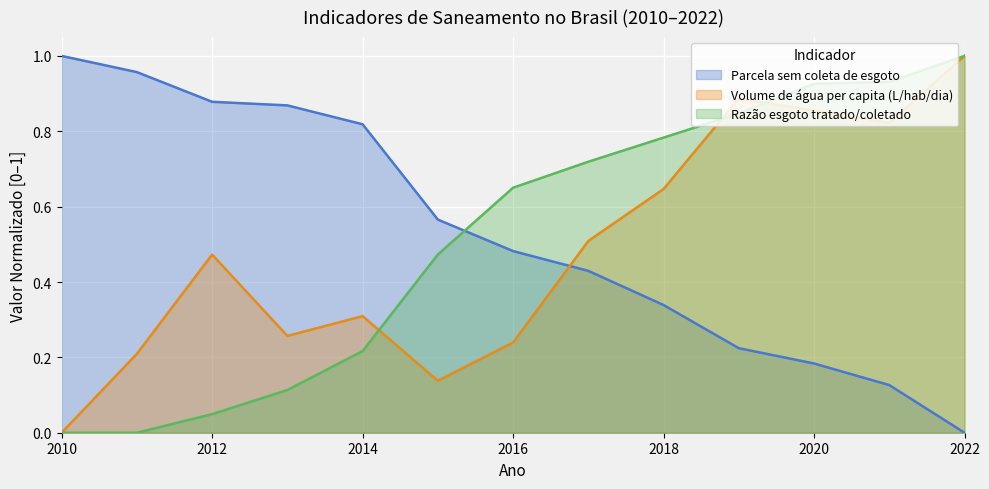

Between 2021 and 2022, which is larger?

2021